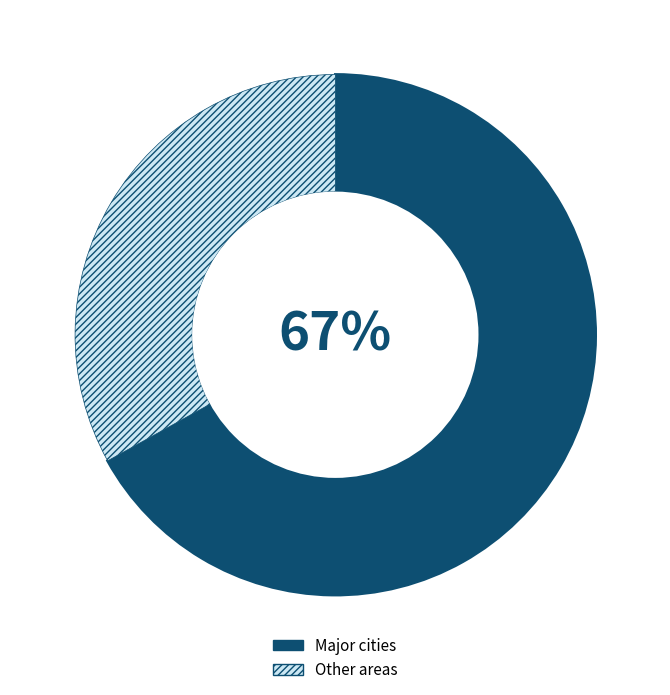

How many slices are in this pie chart?

2